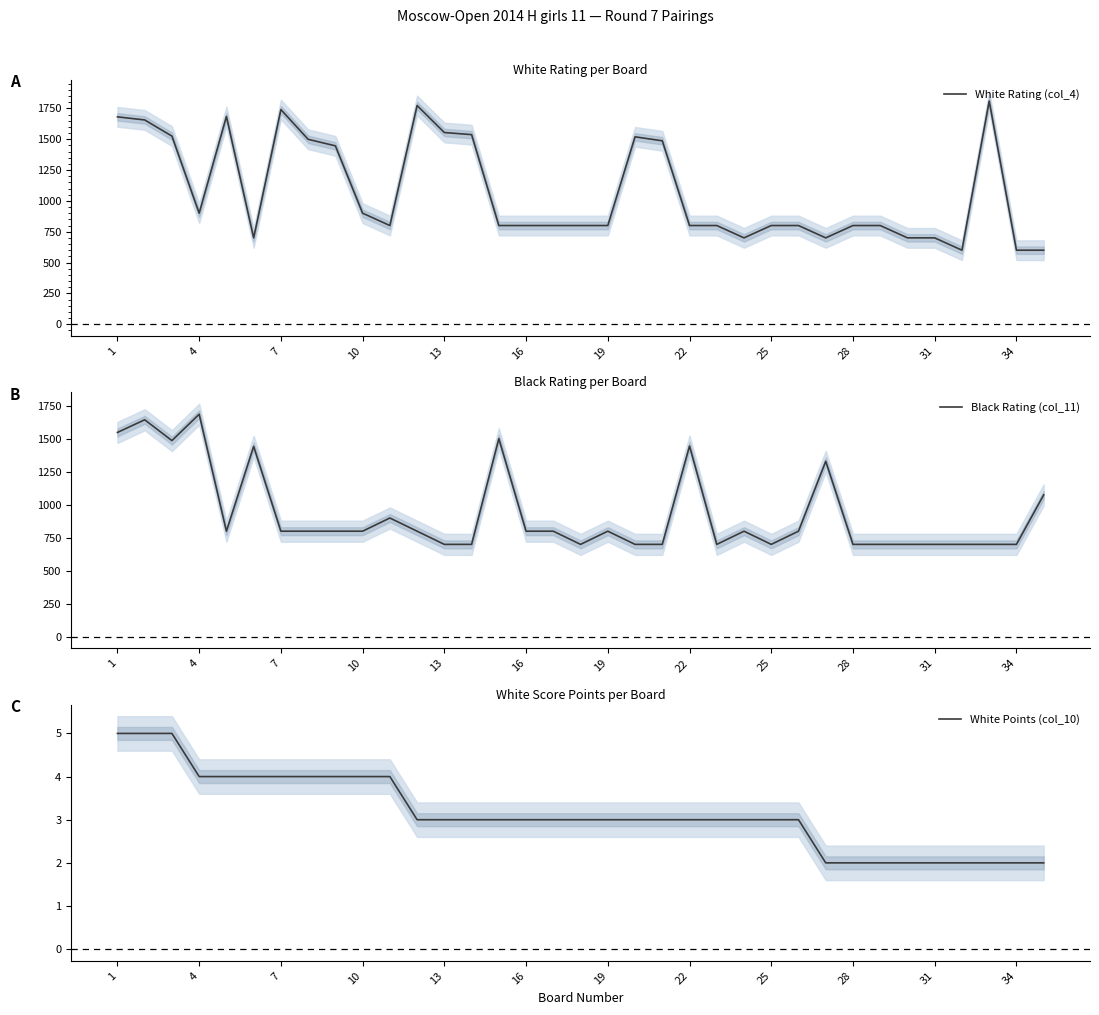

Is this an area chart (filled region under the line)?

No